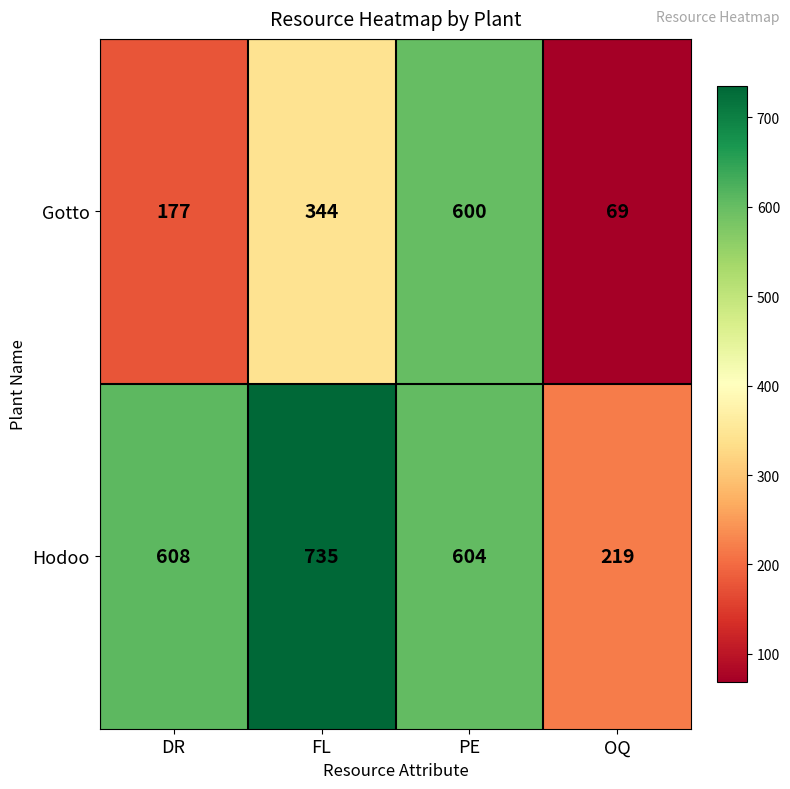

What is the greatest value displayed?

735